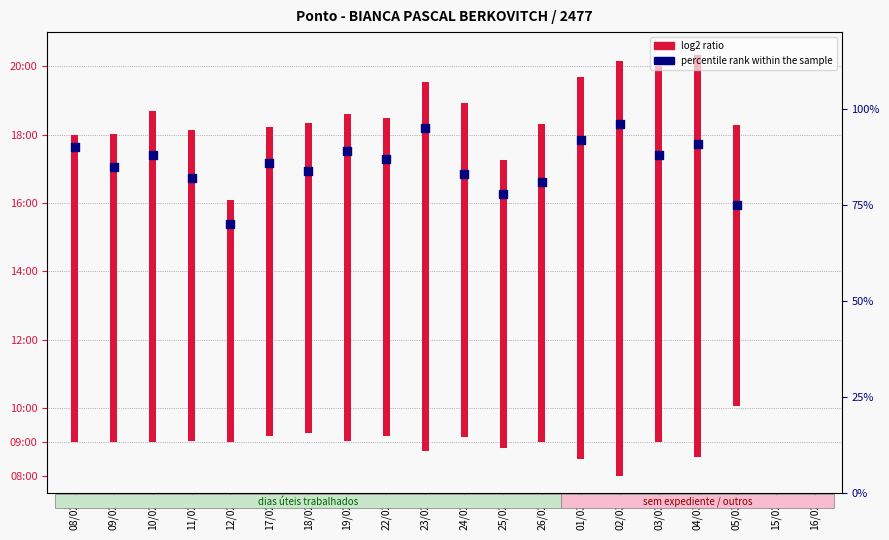

What is the change in value from 12/02 to 05/03?

+5